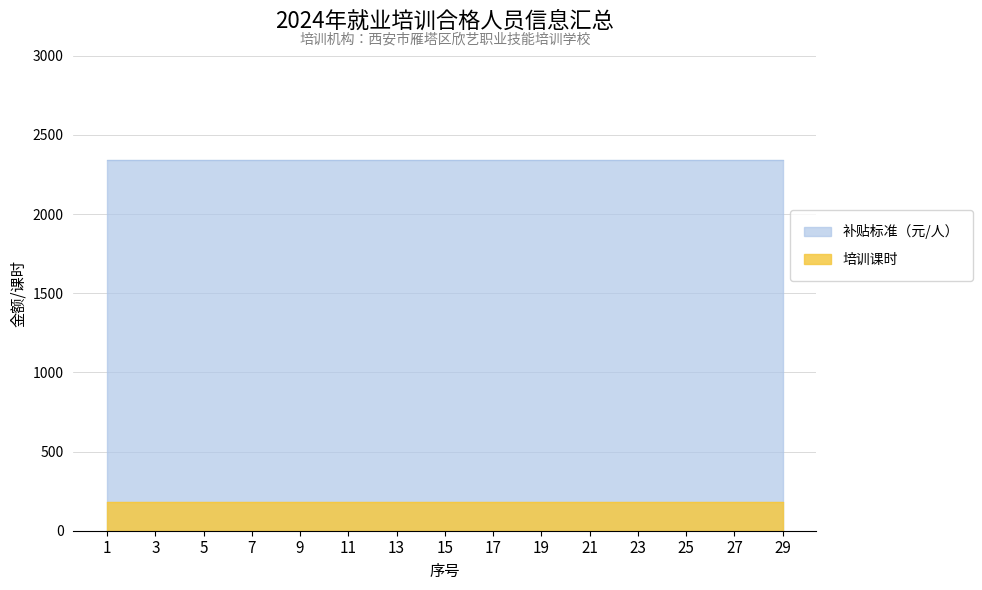

The 补贴标准（元/人） series shows 2340 at 21. True or false?

True